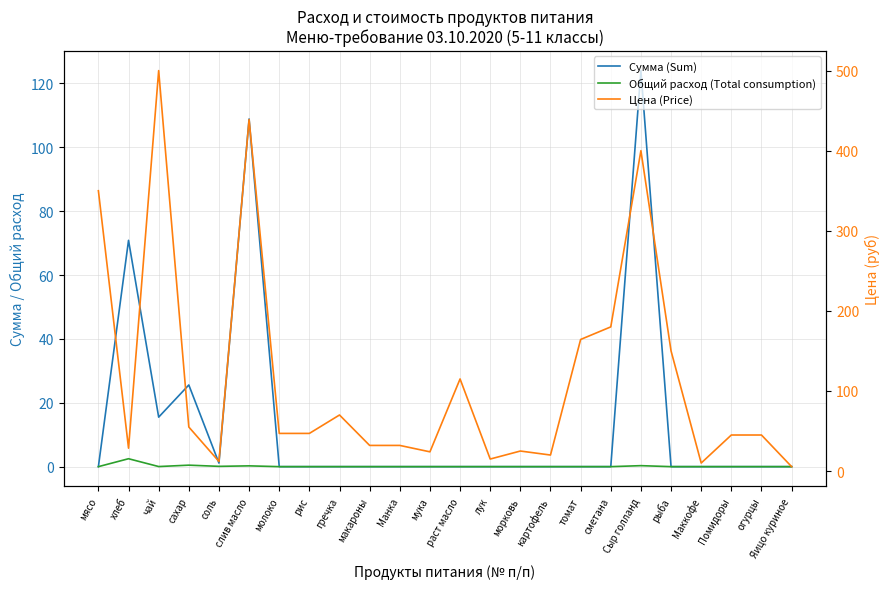

Reading right to left, extract all data points from this chart.

Сумма (Sum): 0.0	0.0	0.0	0.0	0.0	124.0	0.0	0.0	0.0	0.0	0.0	0.0	0.0	0.0	0.0	0.0	0.0	0.0	108.8	1.1	25.6	15.5	70.9	0.0
Общий расход (Total consumption): 0.0	0.0	0.0	0.0	0.0	0.3	0.0	0.0	0.0	0.0	0.0	0.0	0.0	0.0	0.0	0.0	0.0	0.0	0.2	0.1	0.5	0.0	2.5	0.0
Цена (Price): 5.5	45.0	45.0	10.0	150.0	400.0	180.0	164.3	20.0	25.0	15.0	115.0	24.0	32.0	32.0	70.0	47.0	47.0	438.9	12.0	55.0	500.0	28.6	350.0